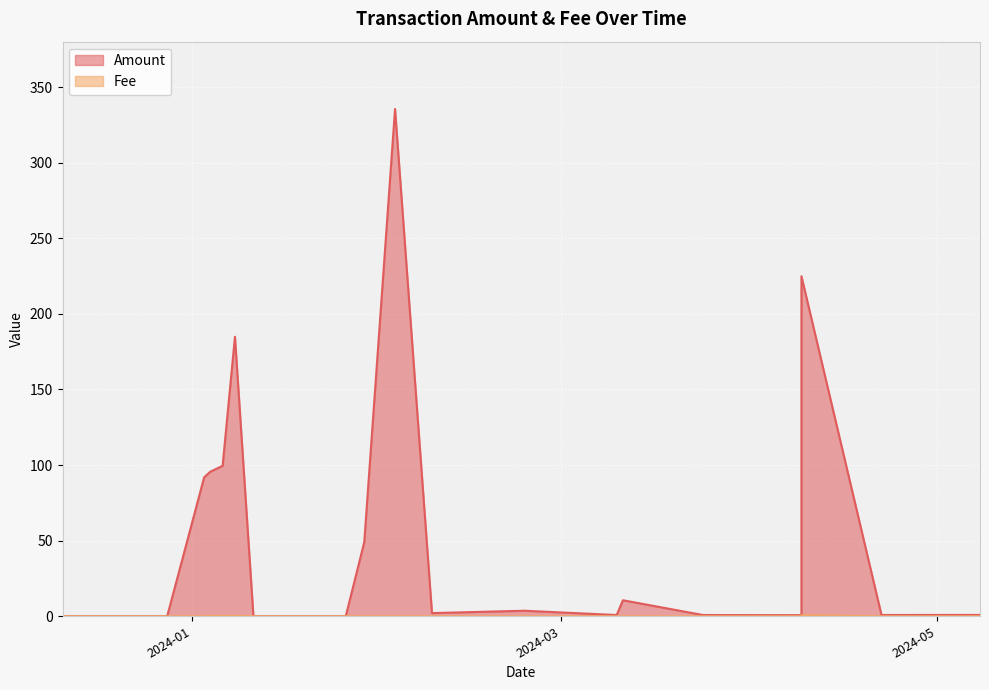

What is the spread (max minus min) of values at 2024-04-09?

224.2